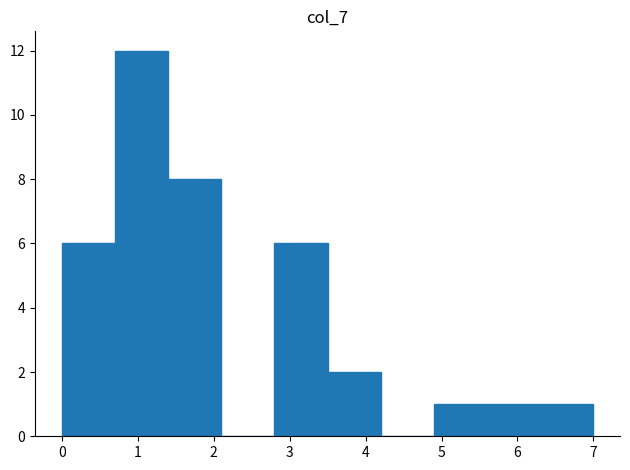

What is the height of the bar covering 5.6 to 6.3 on the x-axis? The values are not printed on the chart, so give them approximately, as read against the axis.

1